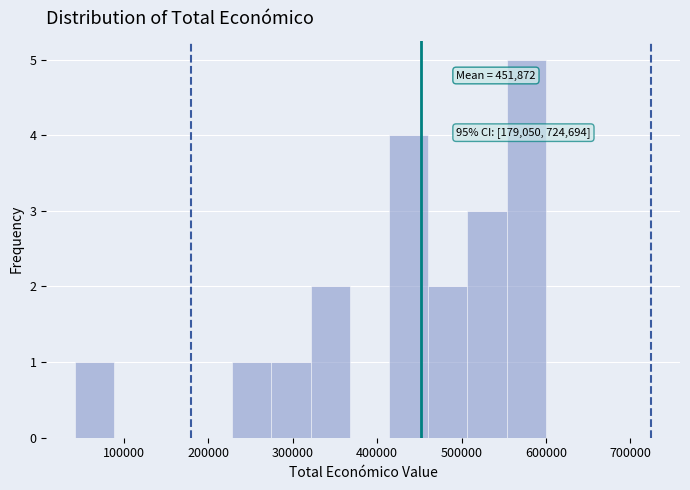

Which range on the x-axis has the tallest bar?

550000 to 600000